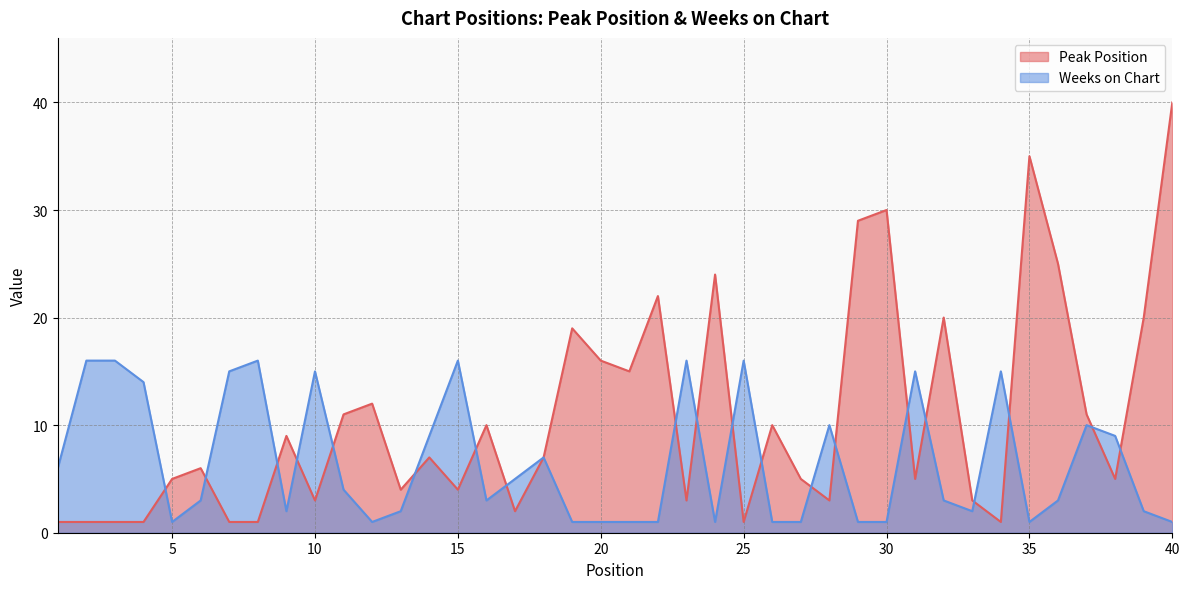

Does the chart have visible grid lines?

Yes